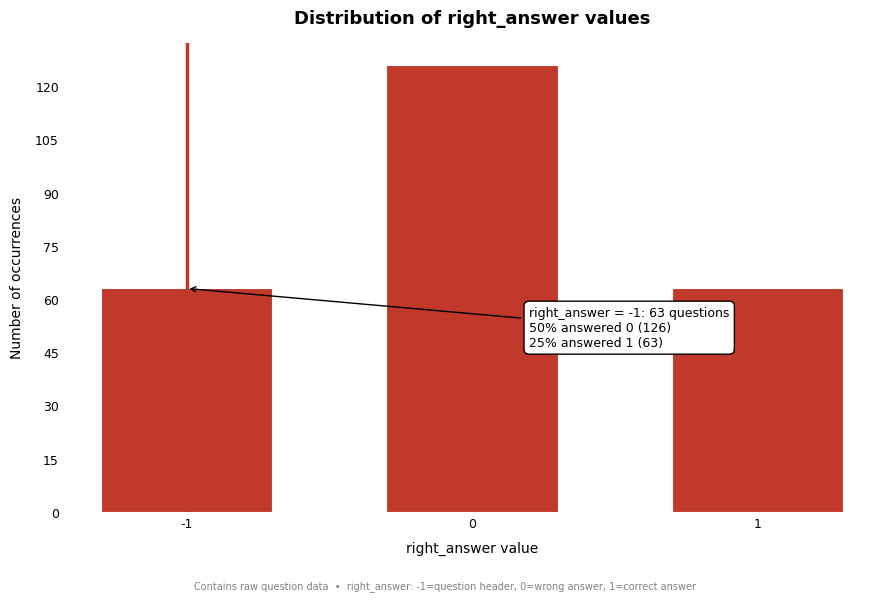

Reading left to right, what are all the values shown in this chart?

63	126	63